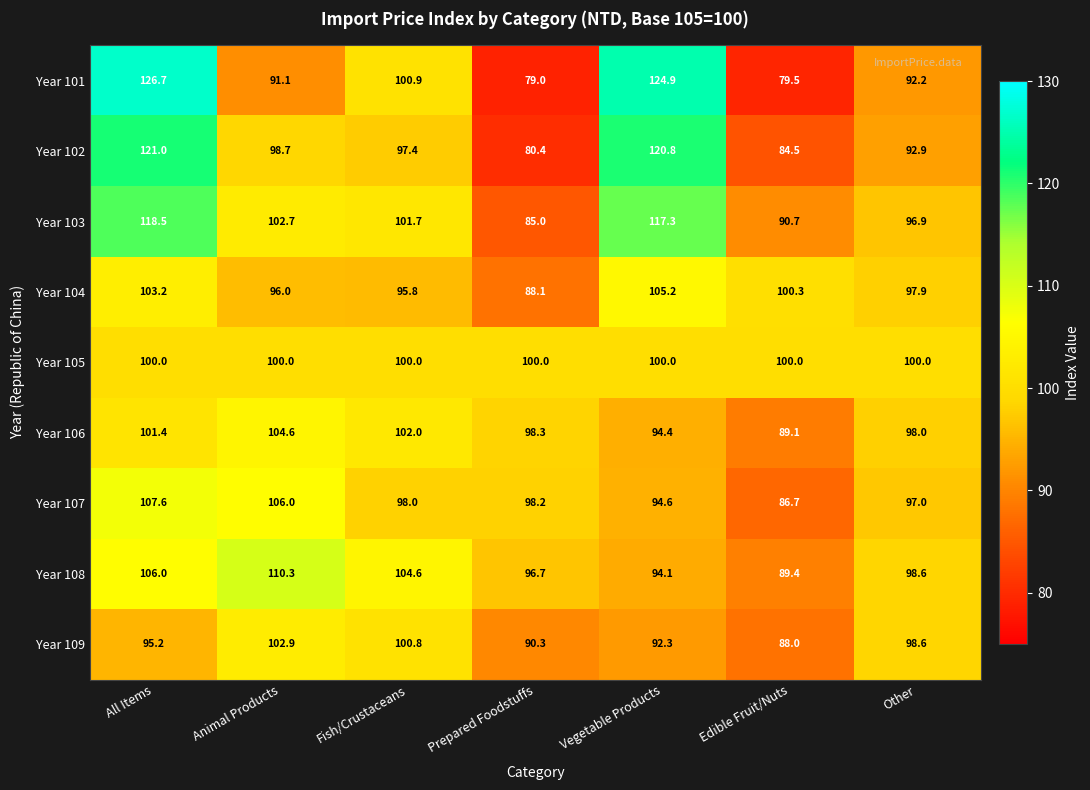

At Prepared Foodstuffs, list the series in order from smallest to largest.

Year 101, Year 102, Year 103, Year 104, Year 109, Year 108, Year 107, Year 106, Year 105